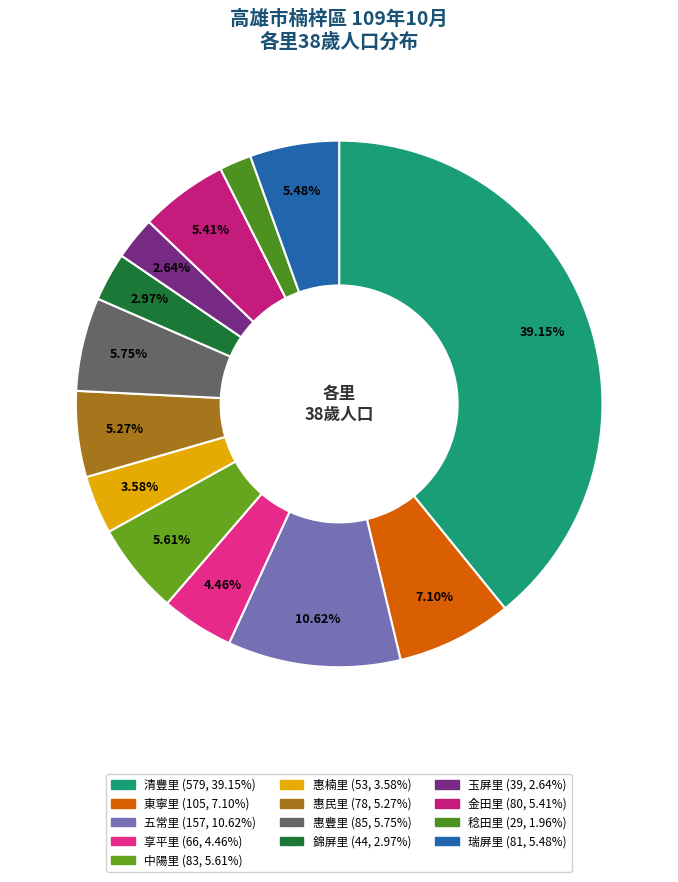

Approximately how many times larger is the value at 玉屏里 compared to 東寧里?

0.4